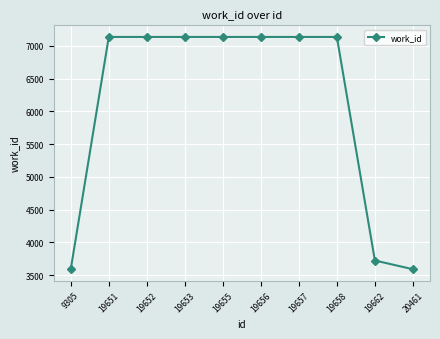

Where is the data nearest to the value 5364?

19662